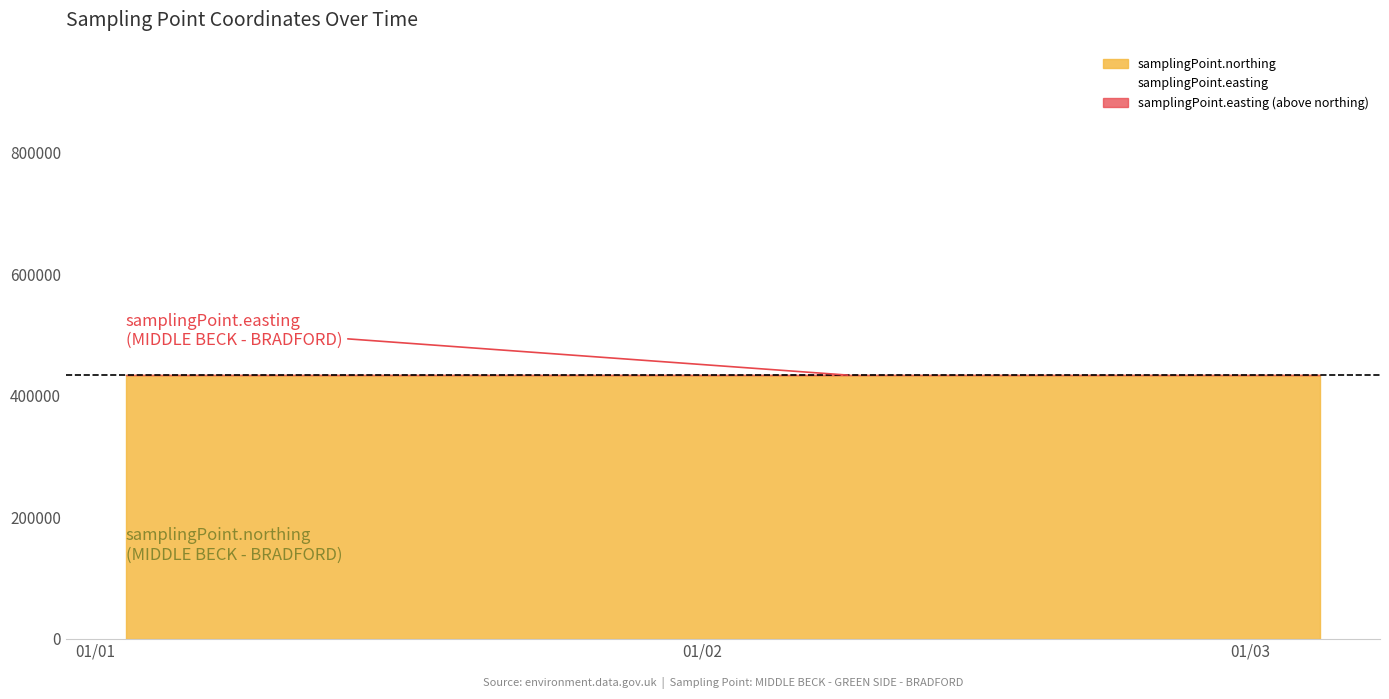

What is the spread (max minus min) of values at 2019-02-08T14:28:00?

19410